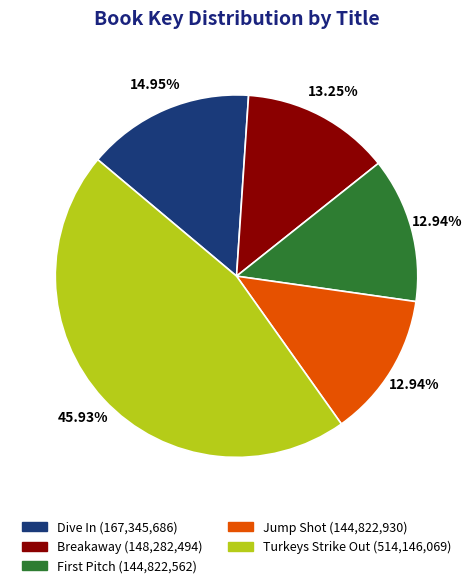

What percentage is the Dive In slice, to the nearest percent?

15%